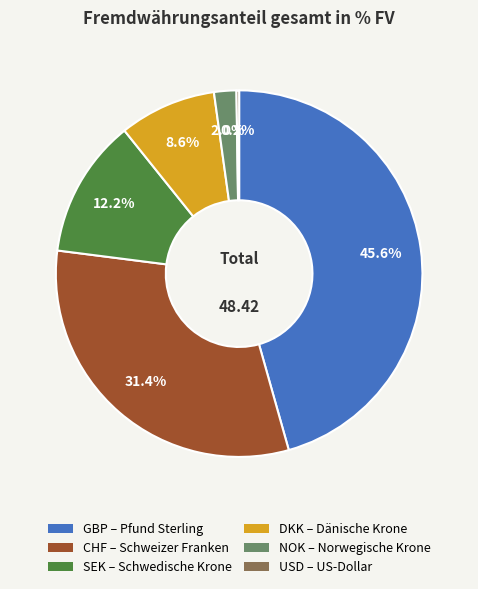

What is the largest slice in the pie chart?

GBP